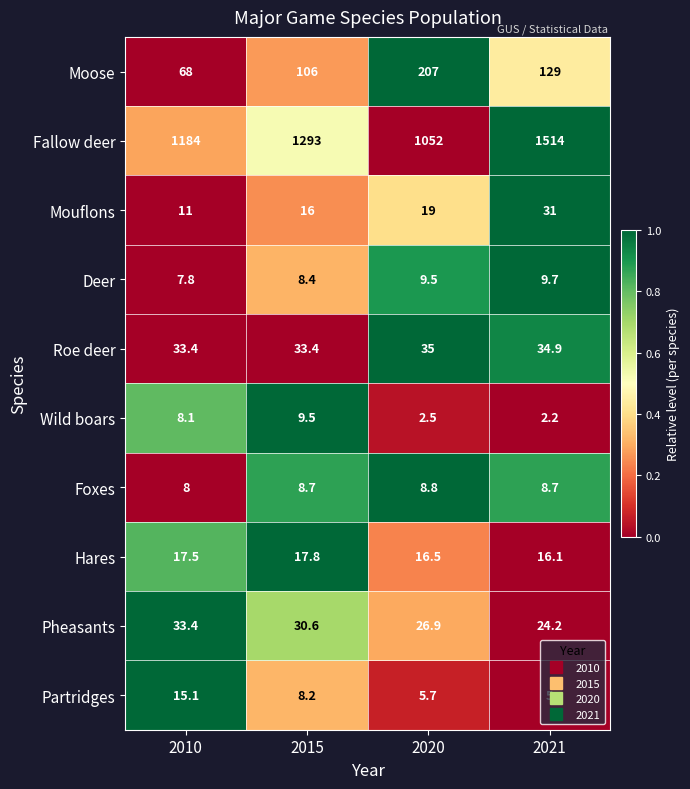

What is the total value across all series at 2015?

1531.6